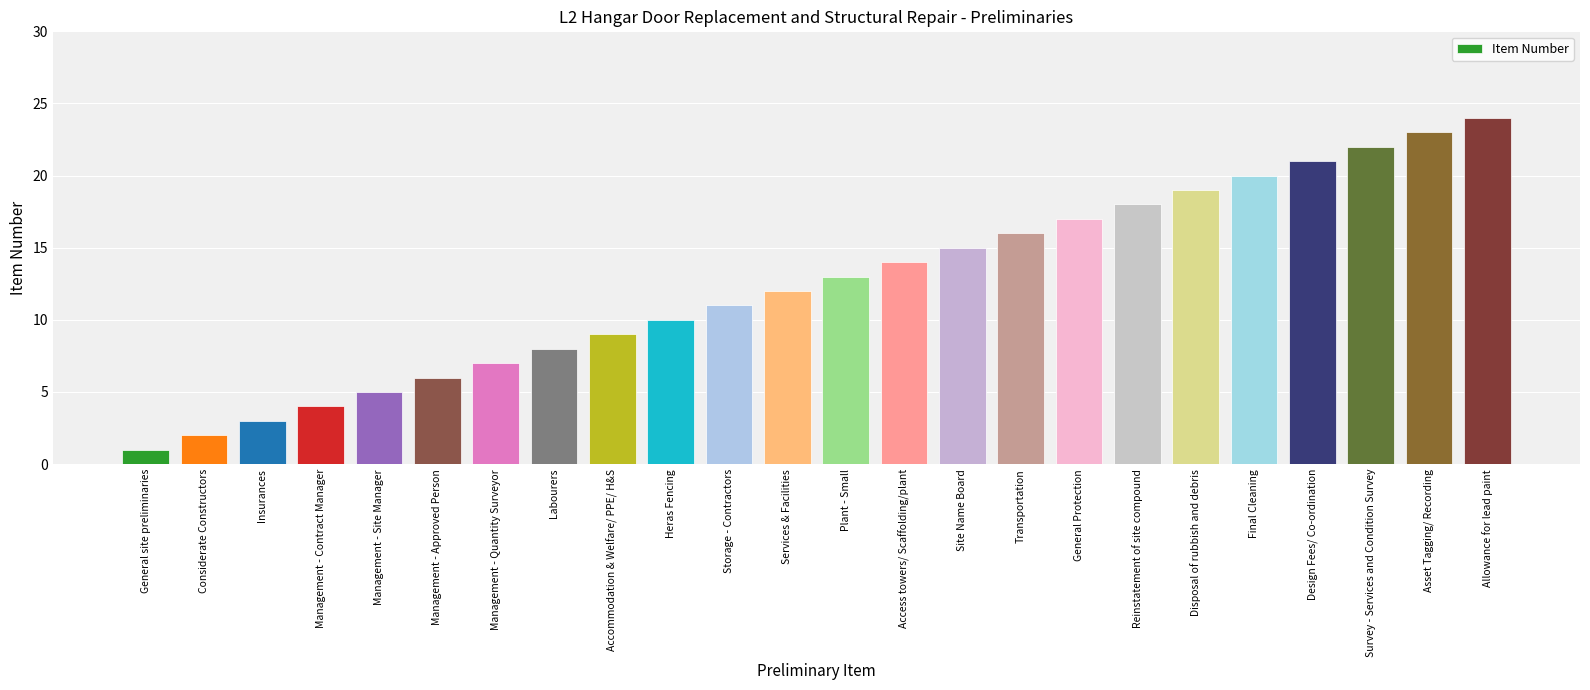

Are the bars grouped side by side (vs. stacked)?

No